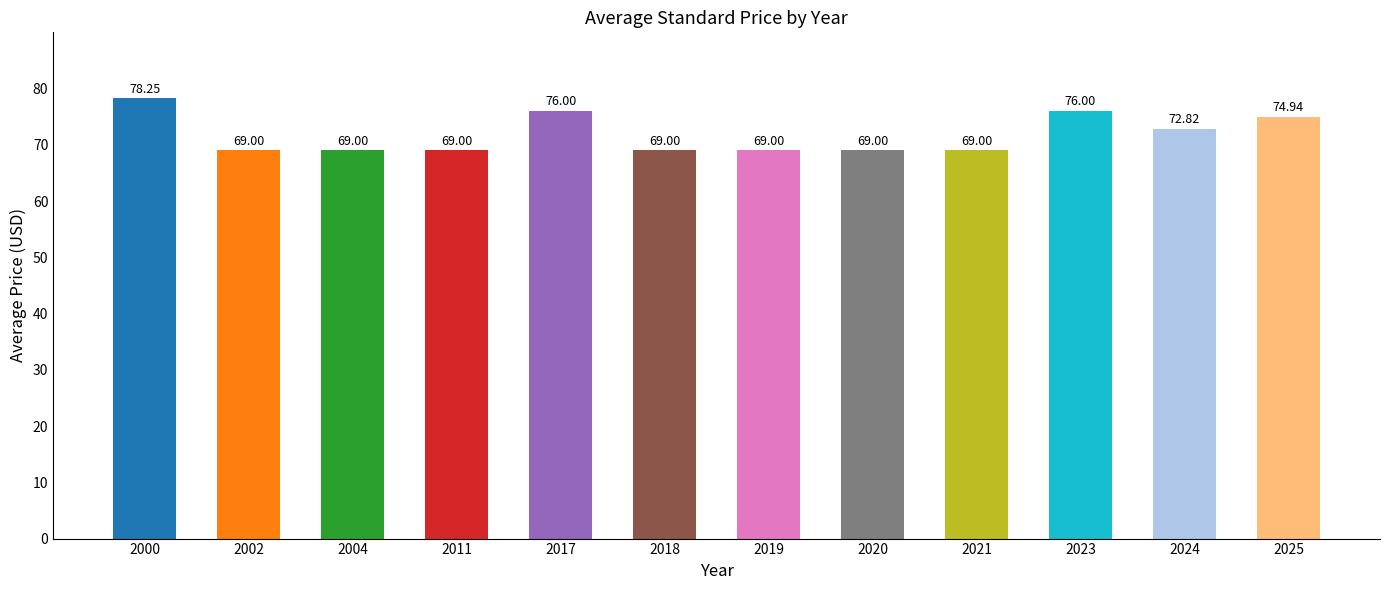

The chart shows a value of 69.0 at 2011. True or false?

True